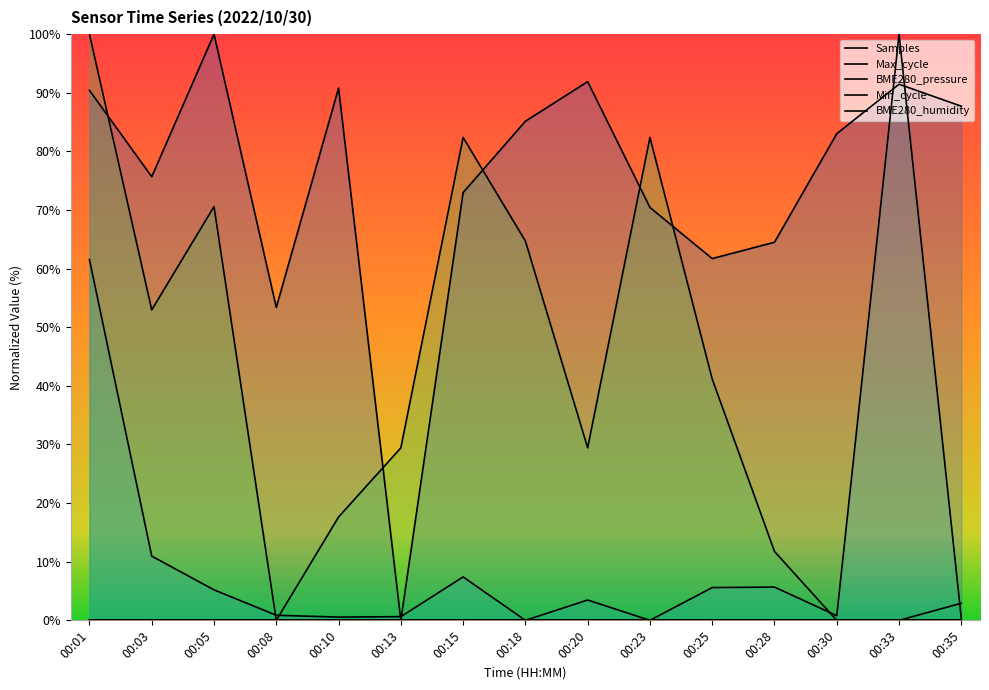

What is the sum of all Samples values?

1119.2